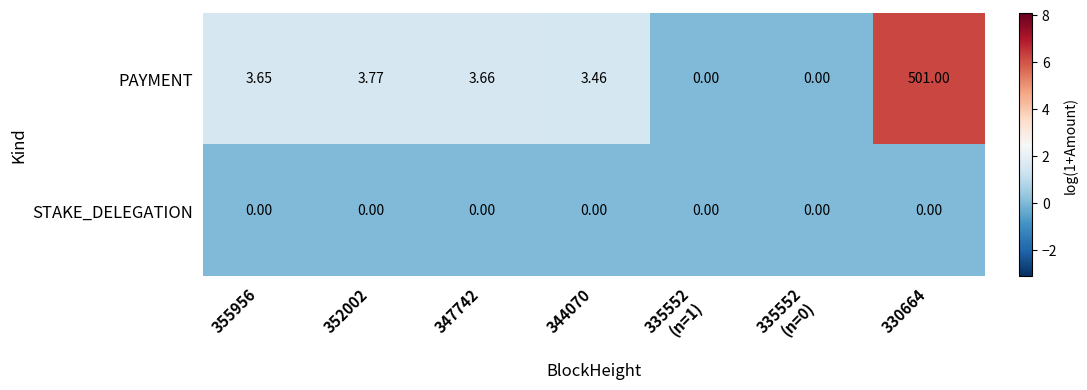

Rank the series at 352002 from lowest to highest value.

STAKE_DELEGATION, PAYMENT